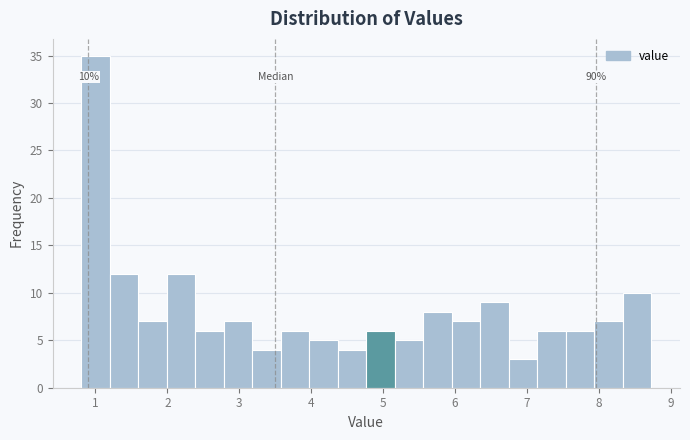

Read against the x-axis, roughly where is the centre of the tallest bar?

1.0